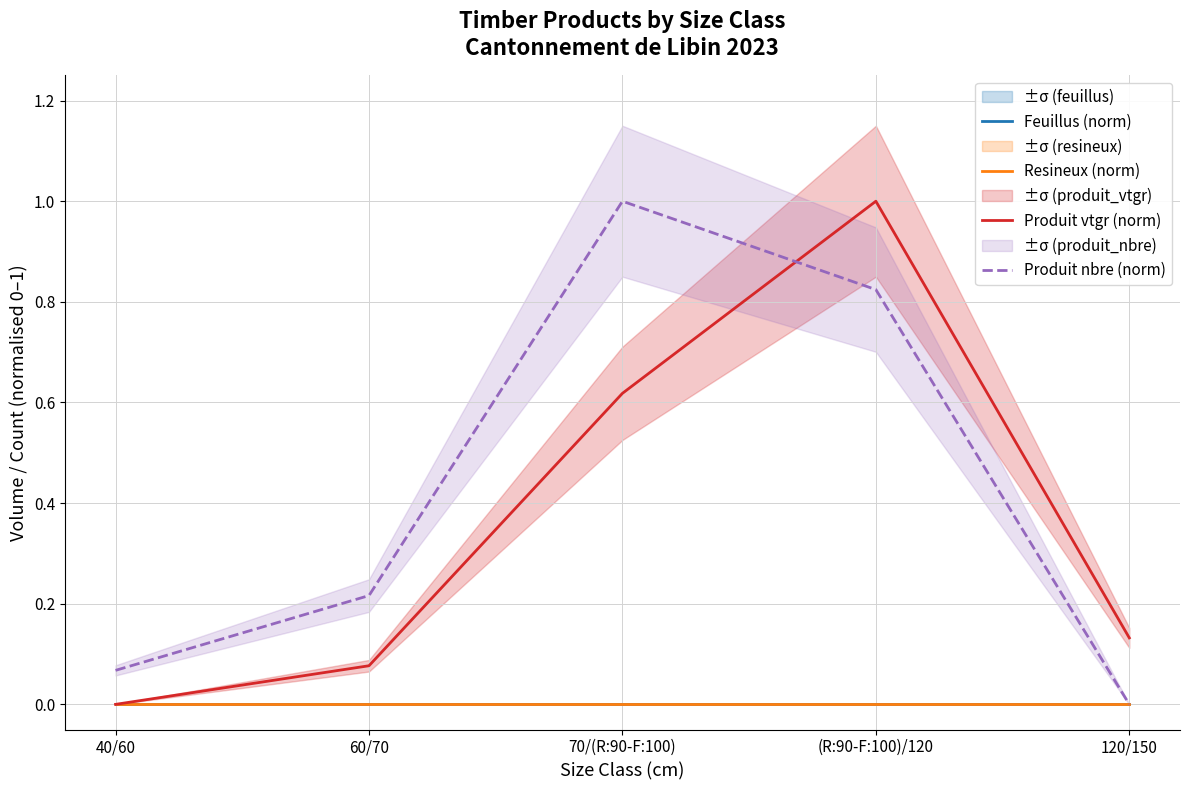

What is the maximum value shown in the chart?

1.0